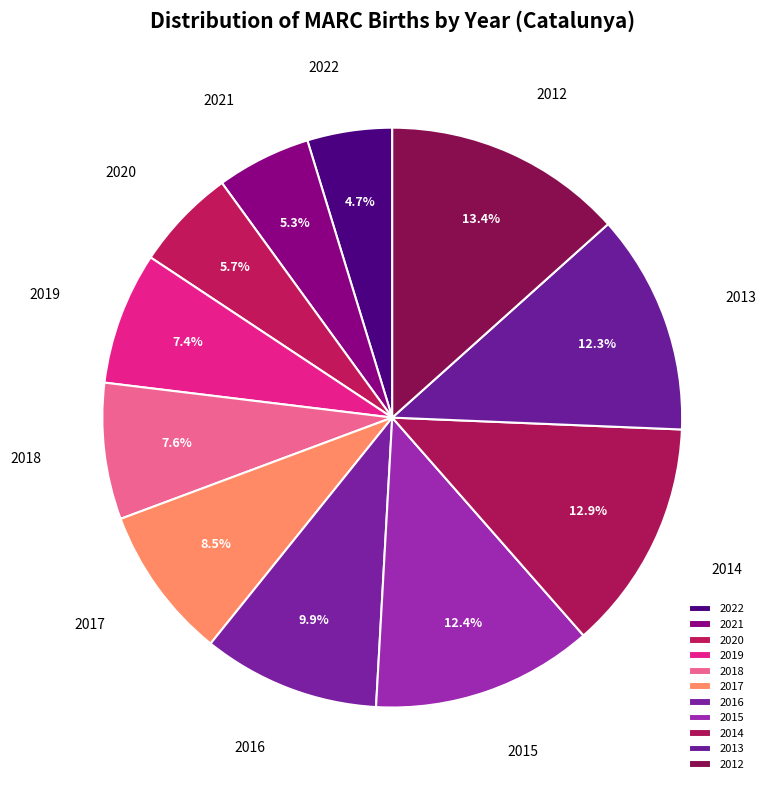

Approximately how many times larger is the value at 2021 compared to 2019?

0.7